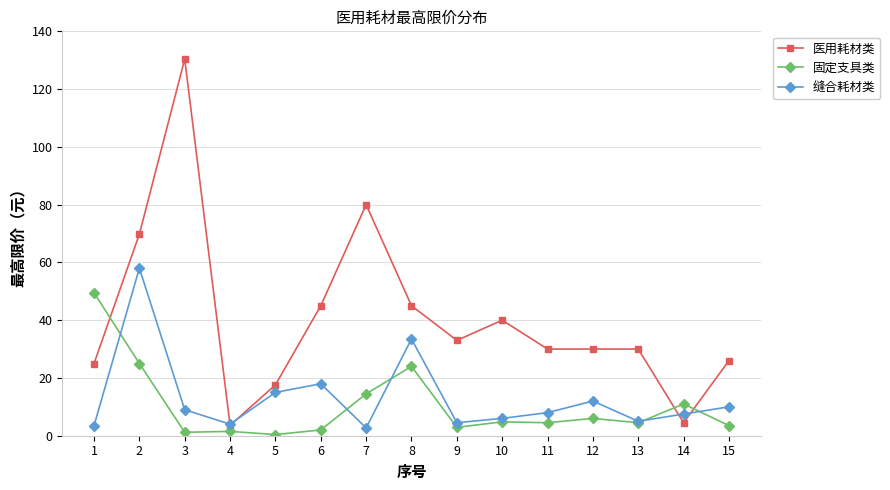

What is the difference between the maximum and minimum values in the 医用耗材类 series?

126.8